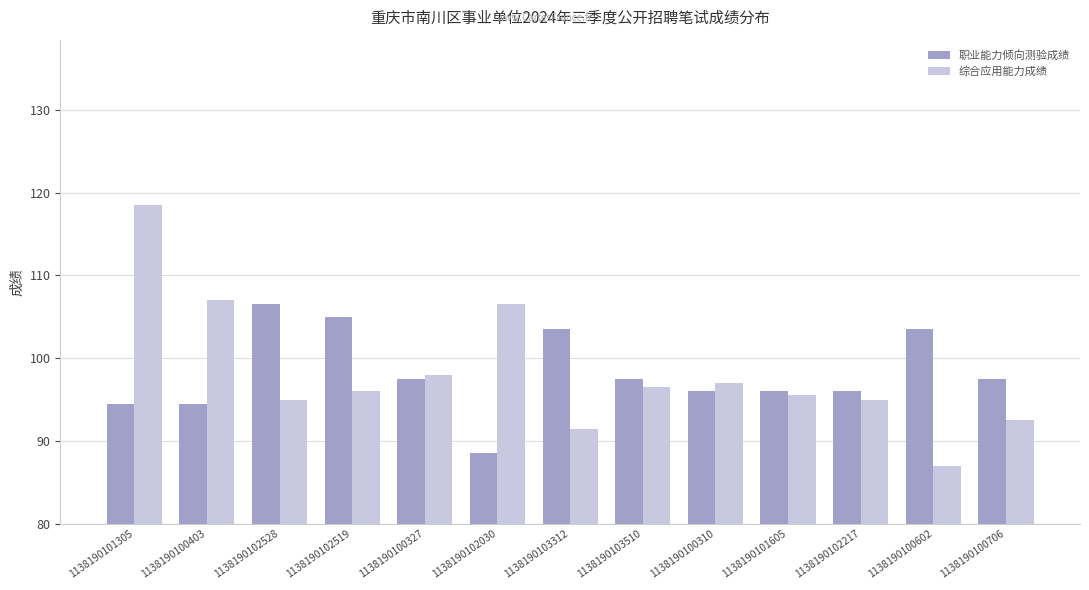

At which category is the sum across all series the highest?

1138190101305